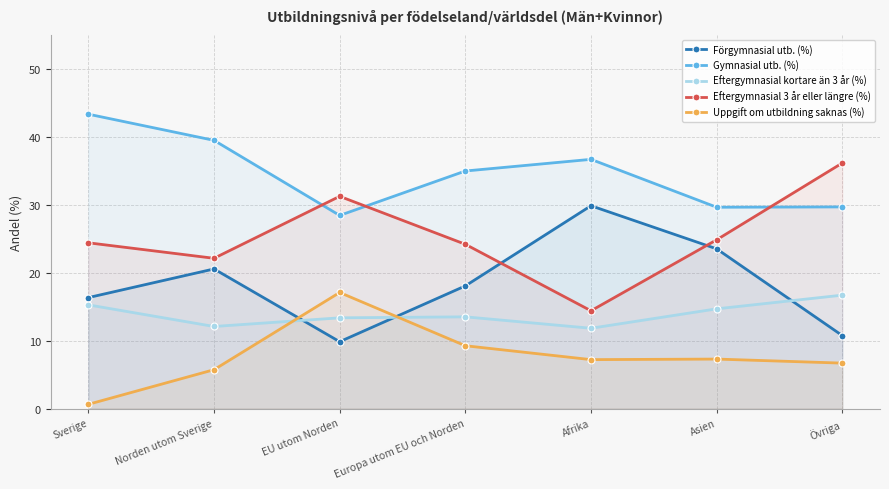

What is the total value across all series at EU utom Norden?

100.0